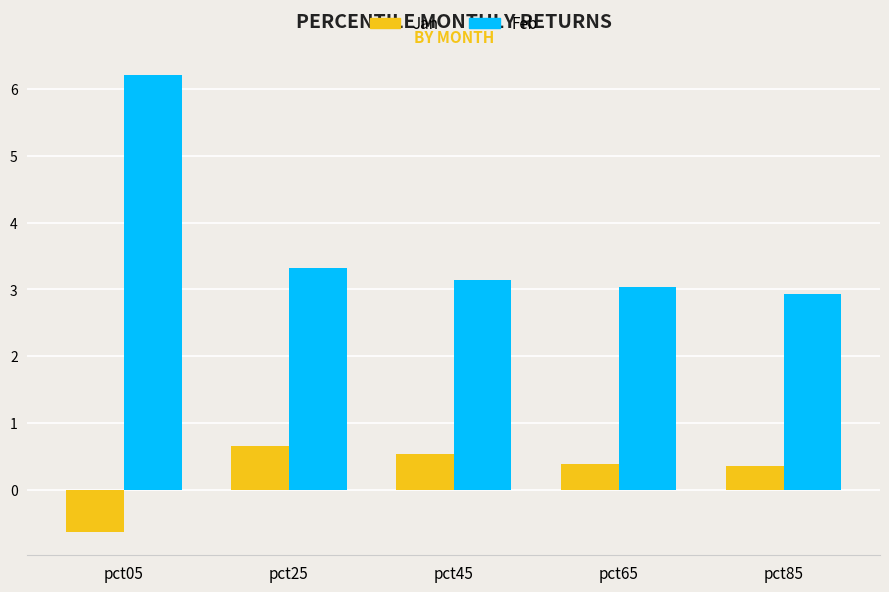

What is the difference between the highest and lowest values at pct45?

2.6